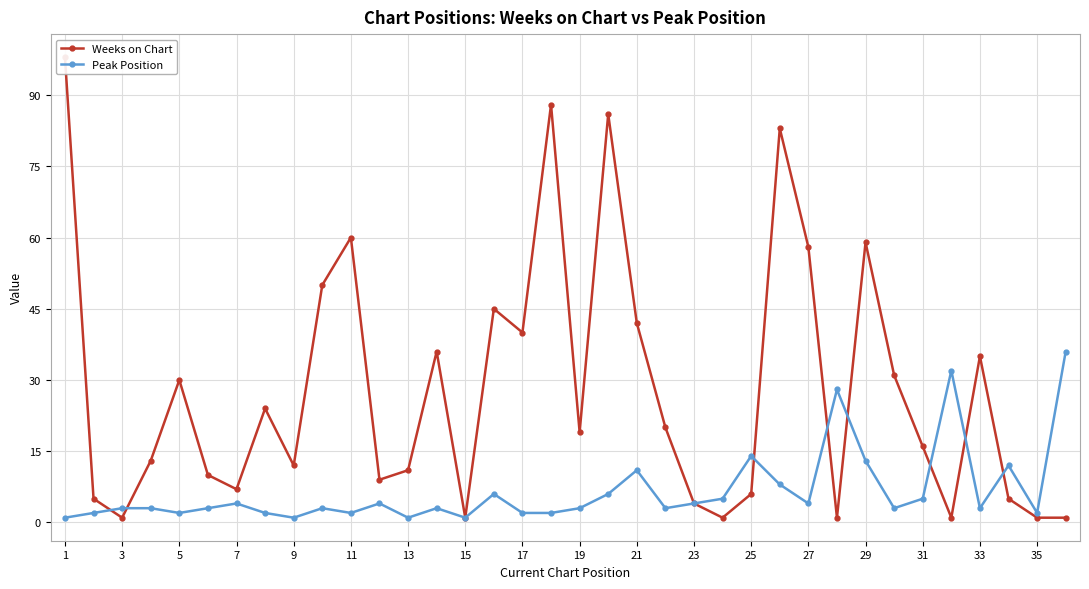

What is the value of the Weeks on Chart point at the 11th from the left?

60